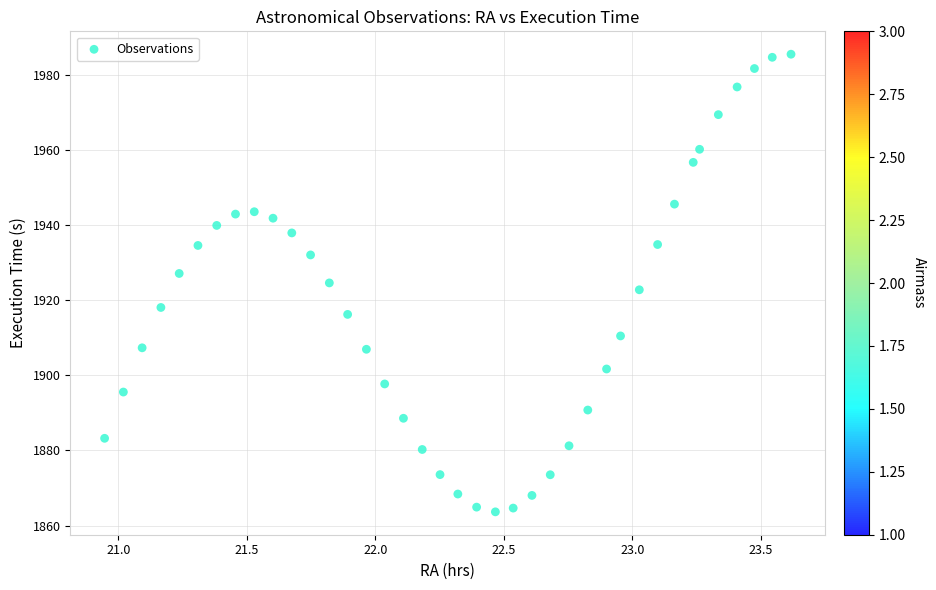

What is the range of Y values (max minus min)?

121.8